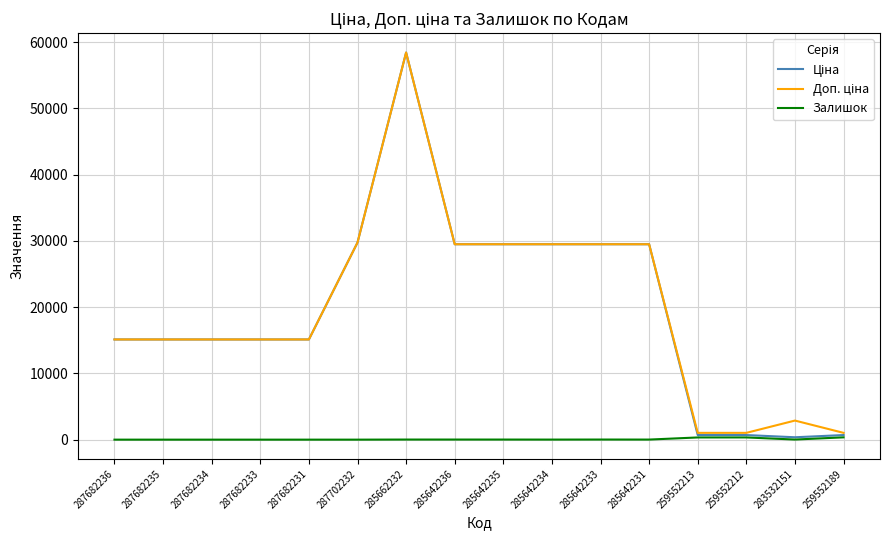

Is this an area chart (filled region under the line)?

No